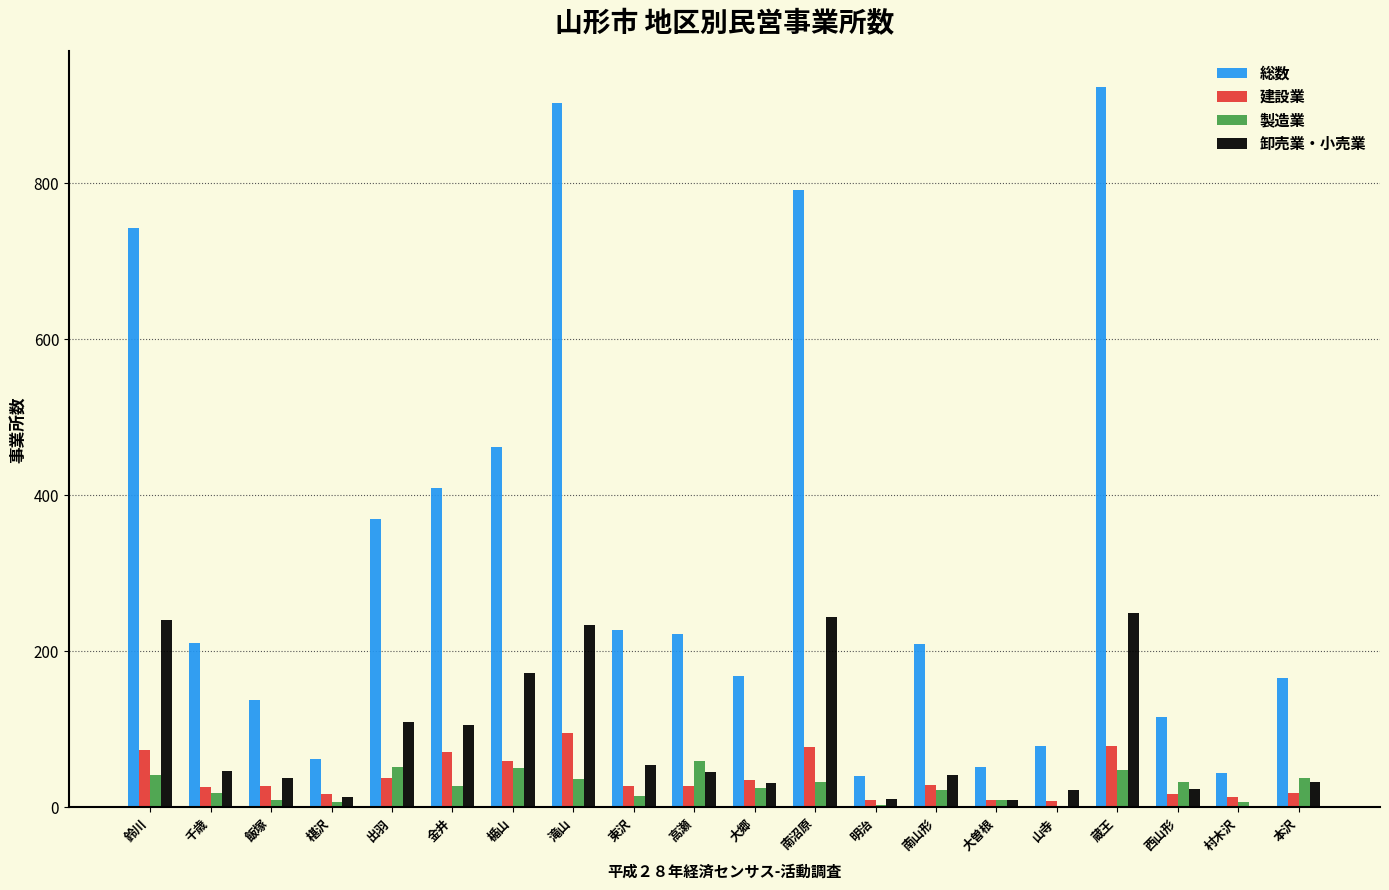

At which label does 総数 reach its peak?

蔵王